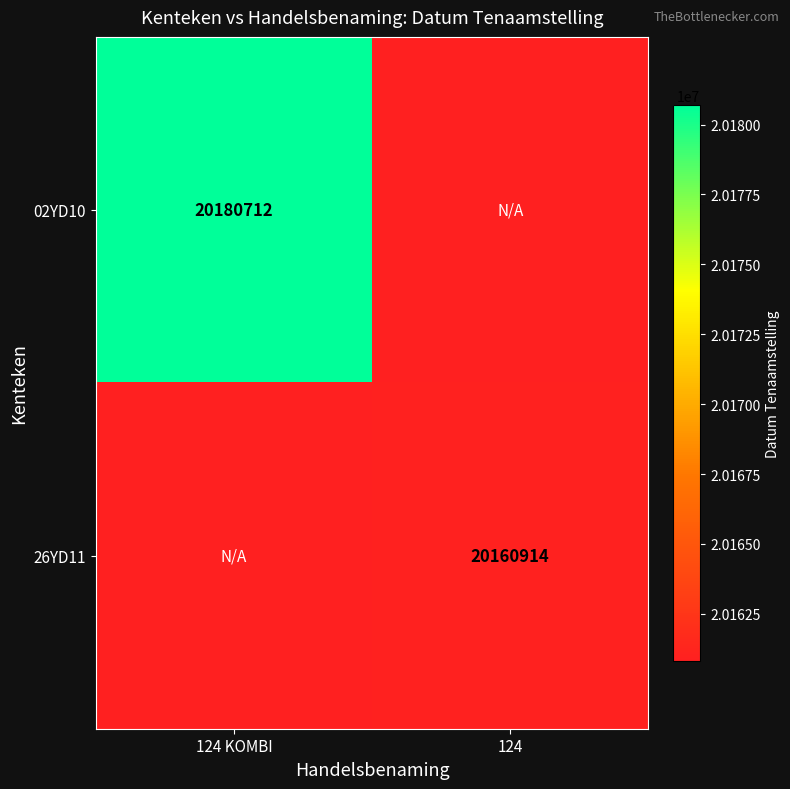

Is it true that 26YD11 equals 8037644 at 124?

False